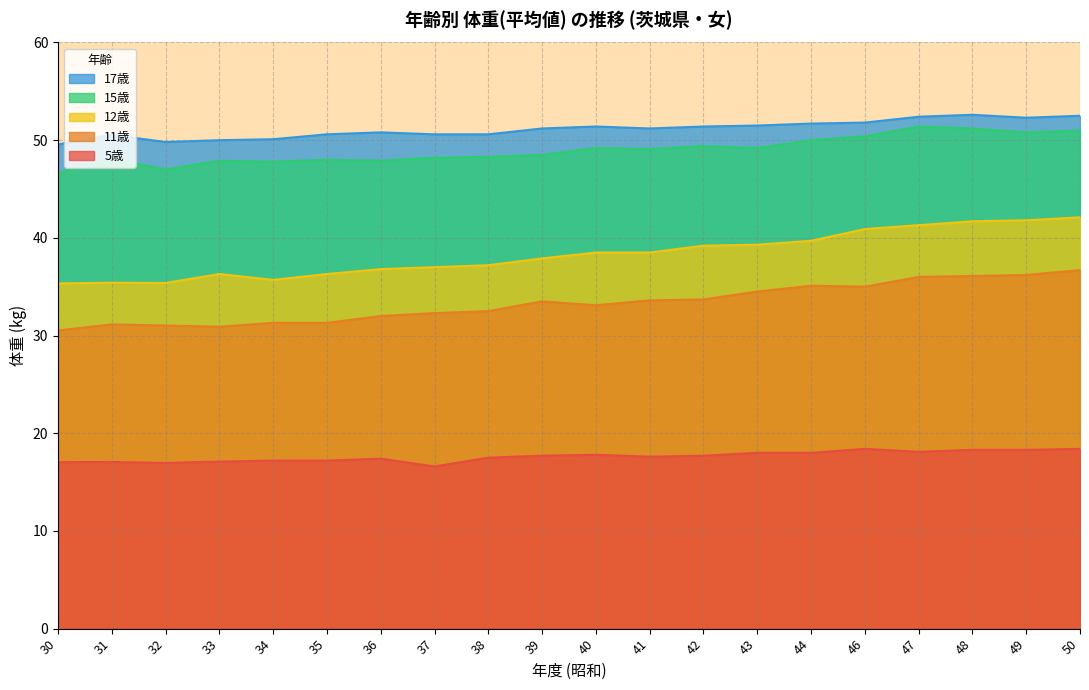

True or false: 15歳 and 11歳 intersect in this chart.

False